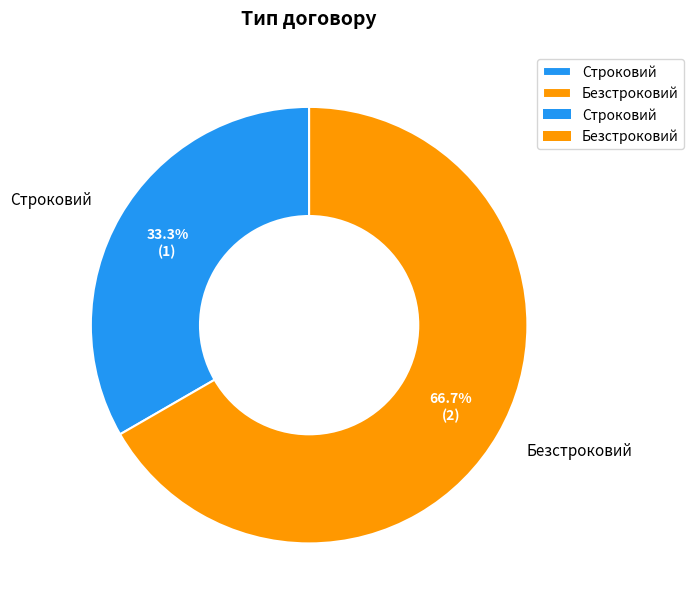

To the nearest percent, what percentage of the pie is Безстроковий?

67%